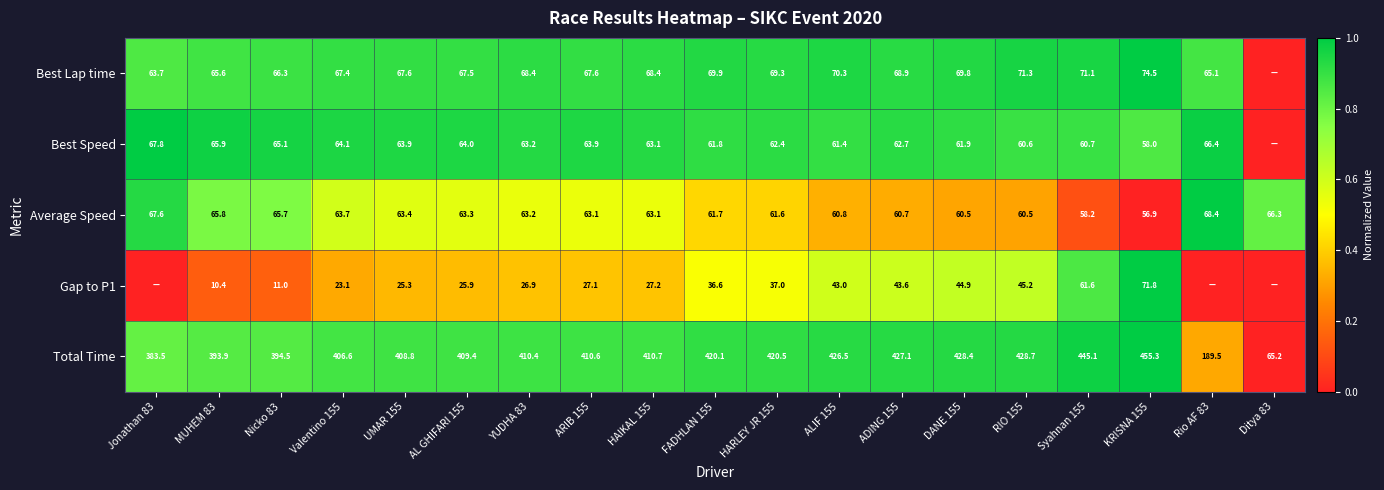

At how many categories does at least one series exceed 0?

19